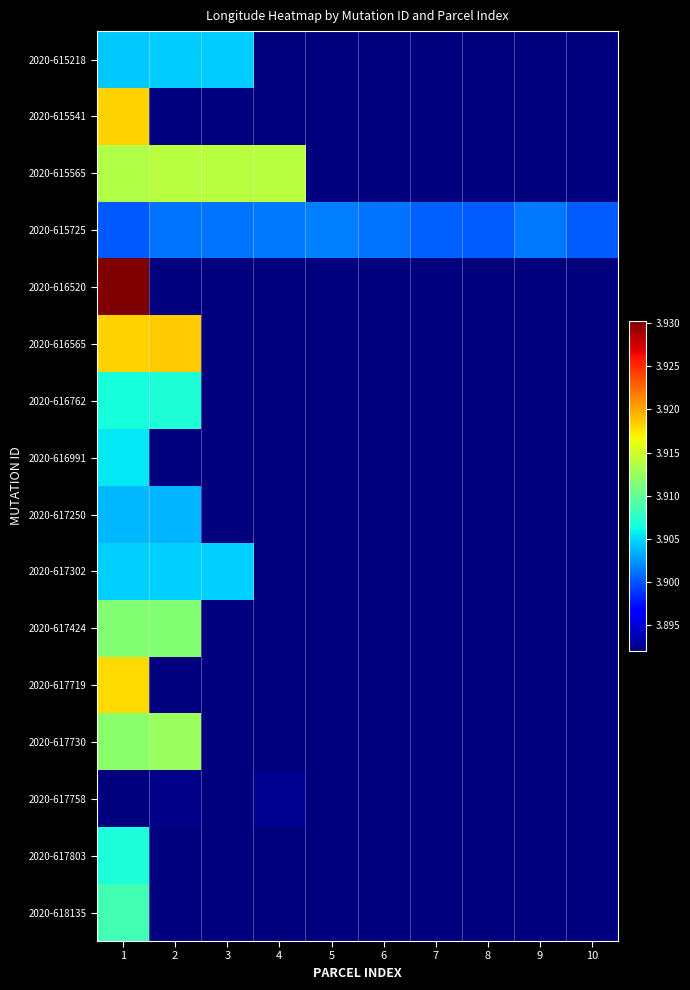

What is the total value across all series at 6?

62.3